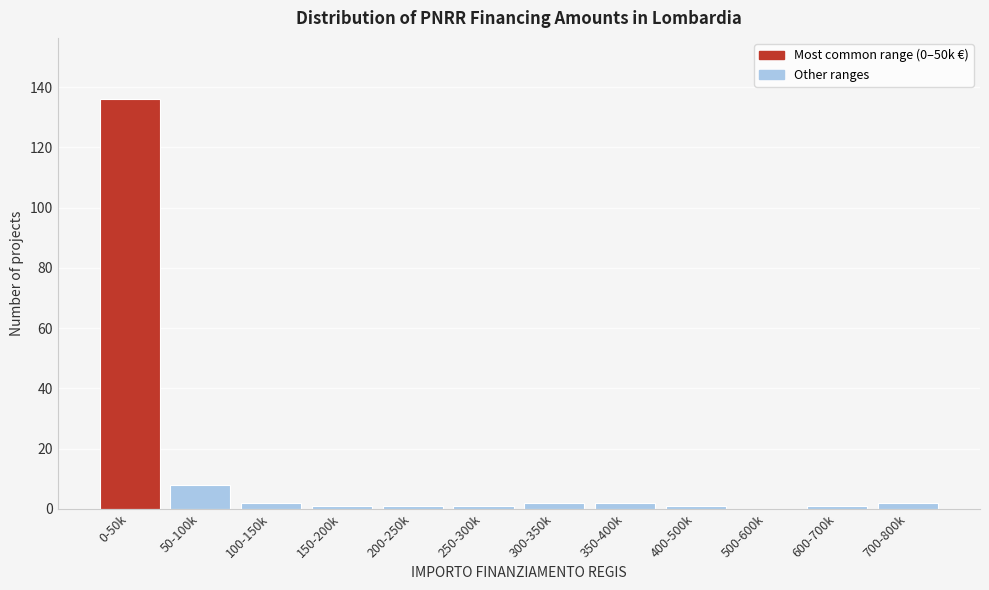

Reading right to left, extract all data points from this chart.

700-800k=2	600-700k=1	500-600k=0	400-500k=1	350-400k=2	300-350k=2	250-300k=1	200-250k=1	150-200k=1	100-150k=2	50-100k=8	0-50k=136